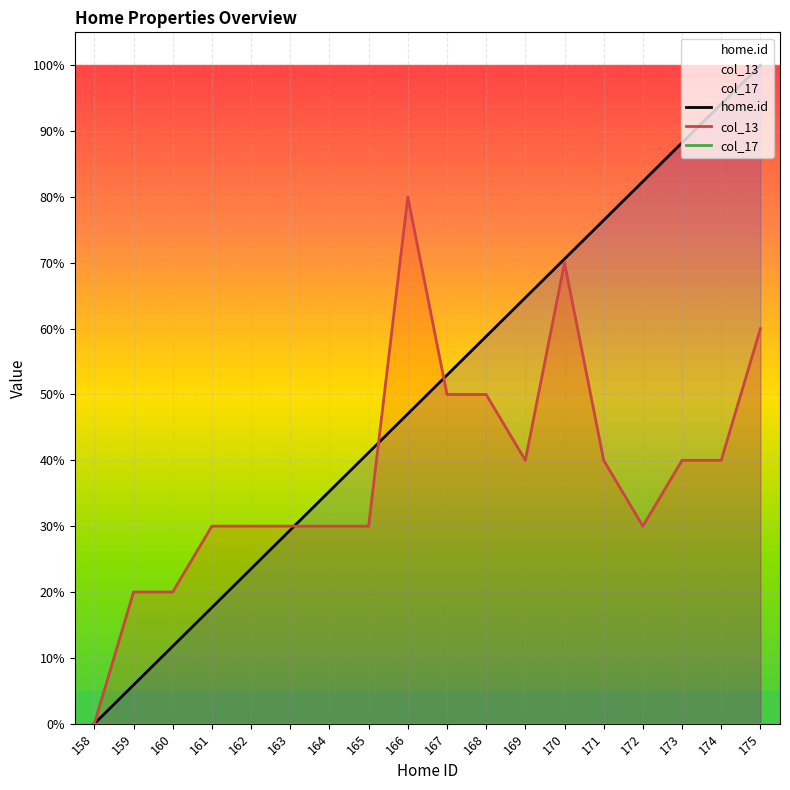

At how many categories does at least one series exceed 71?

6